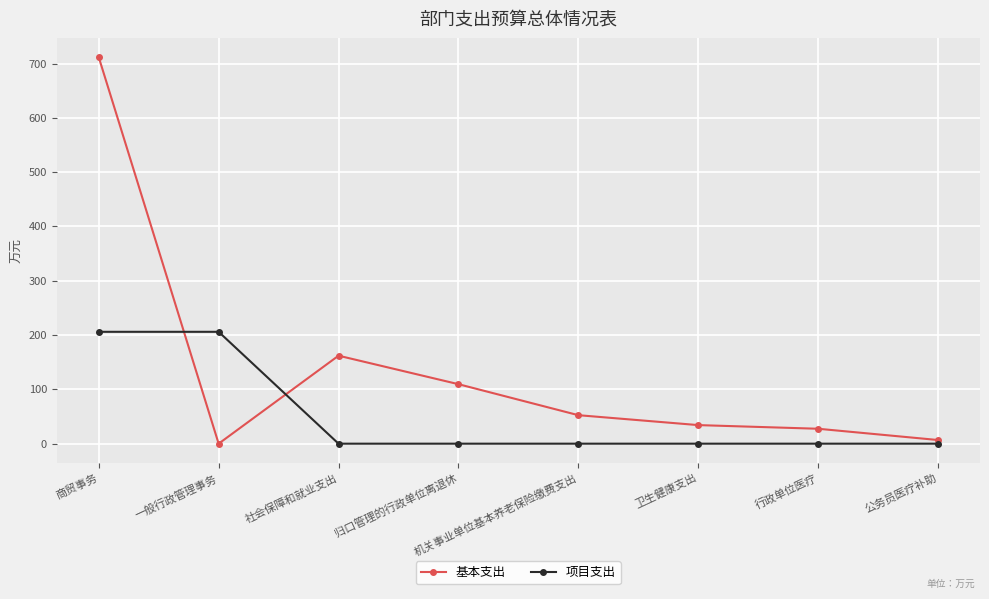

List the labels in order of 基本支出 value, largest first.

商贸事务, 社会保障和就业支出, 归口管理的行政单位离退休, 机关事业单位基本养老保险缴费支出, 卫生健康支出, 行政单位医疗, 公务员医疗补助, 一般行政管理事务